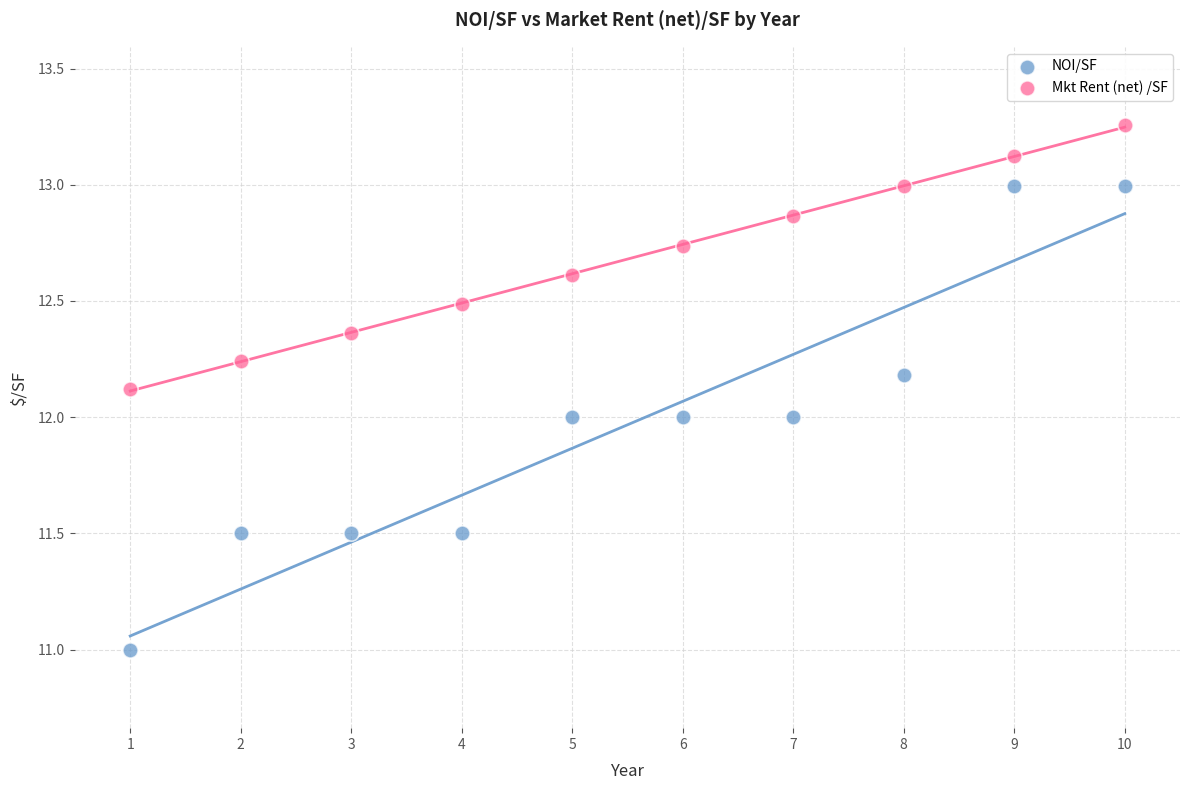

Which series contains the highest Y value?

Mkt Rent (net) /SF